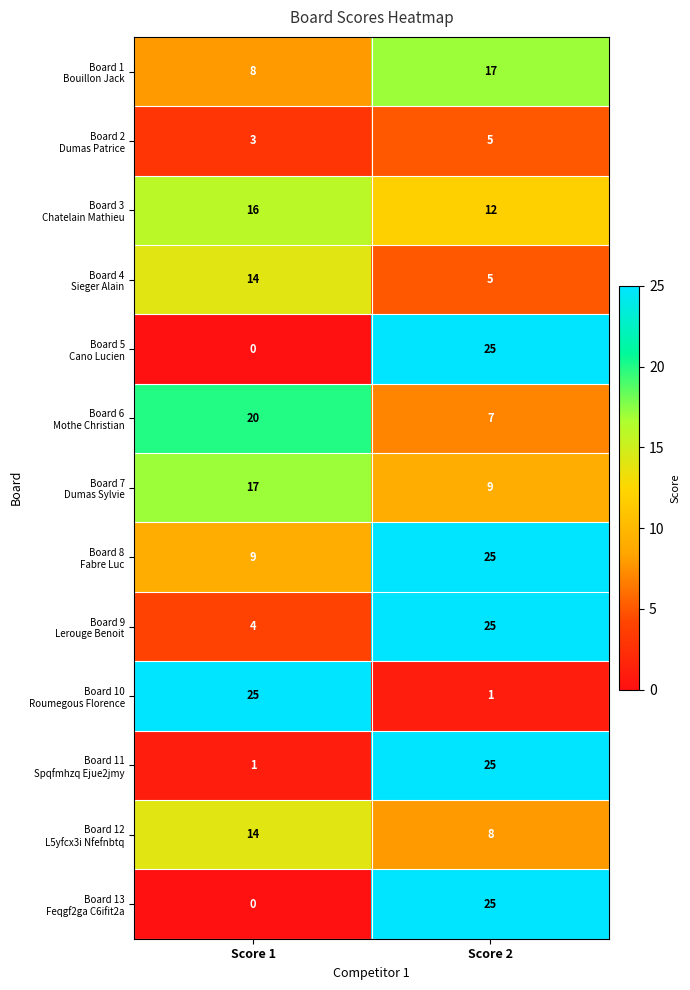

Which category has the lowest value across all series?

Score 1